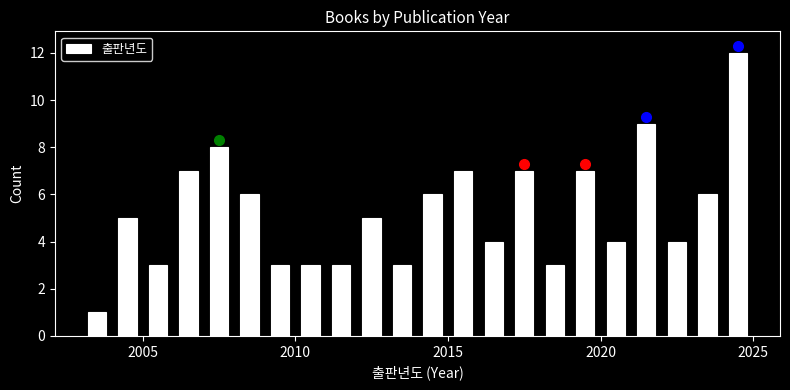

Around what value on the x-axis is the tallest bar? Give the approximate position of its centre, as read against the axis.

2024.5